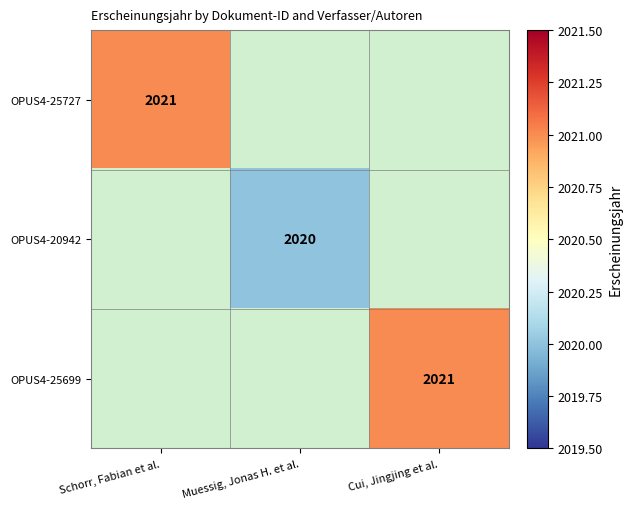

True or false: OPUS4-20942 has a value of 2020 at Muessig, Jonas H. et al..

True